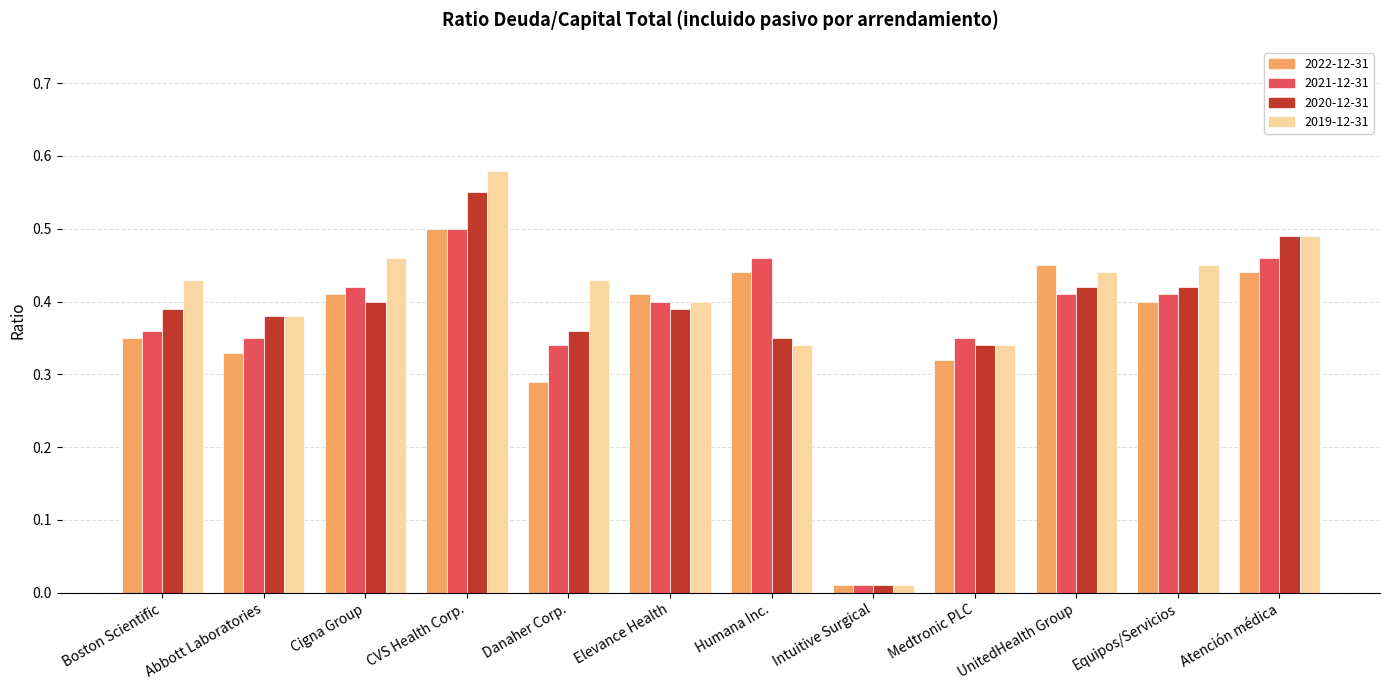

What is the sum of all 2020-12-31 values?

4.5